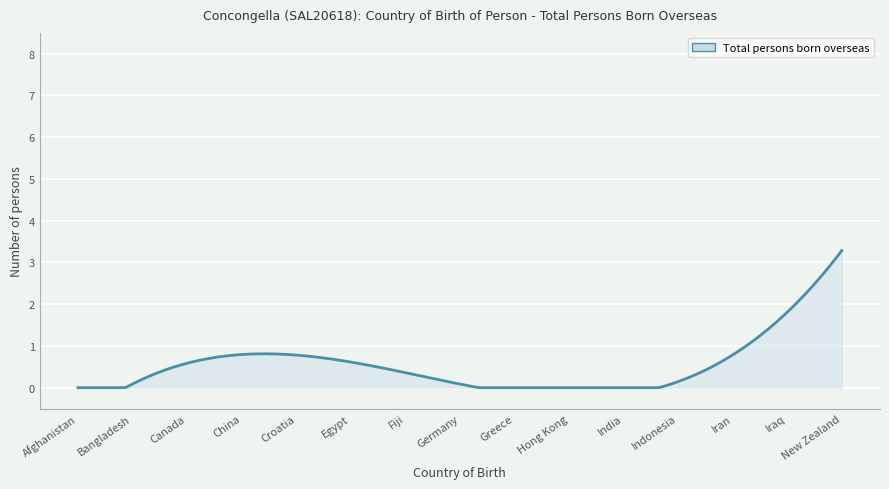

What is the maximum value shown in the chart?

3.3